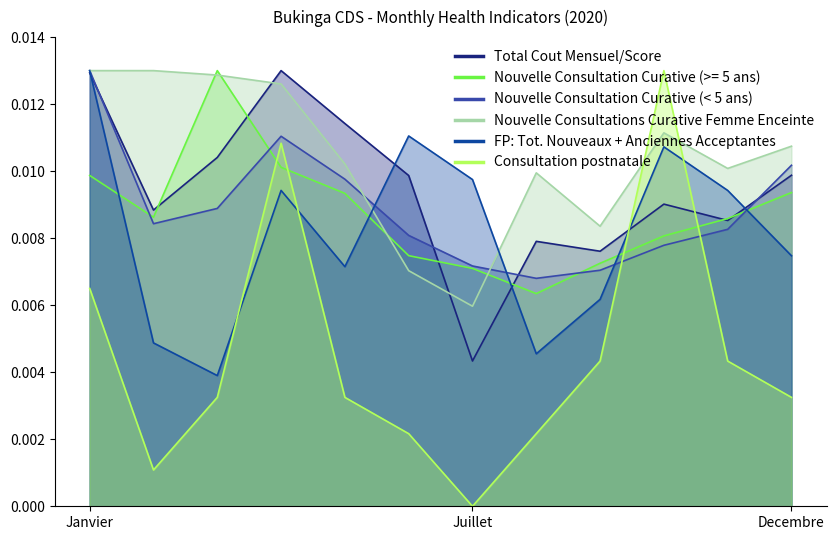

Which series changed the most between Juin and Août?

FP: Tot. Nouveaux + Anciennes Acceptantes